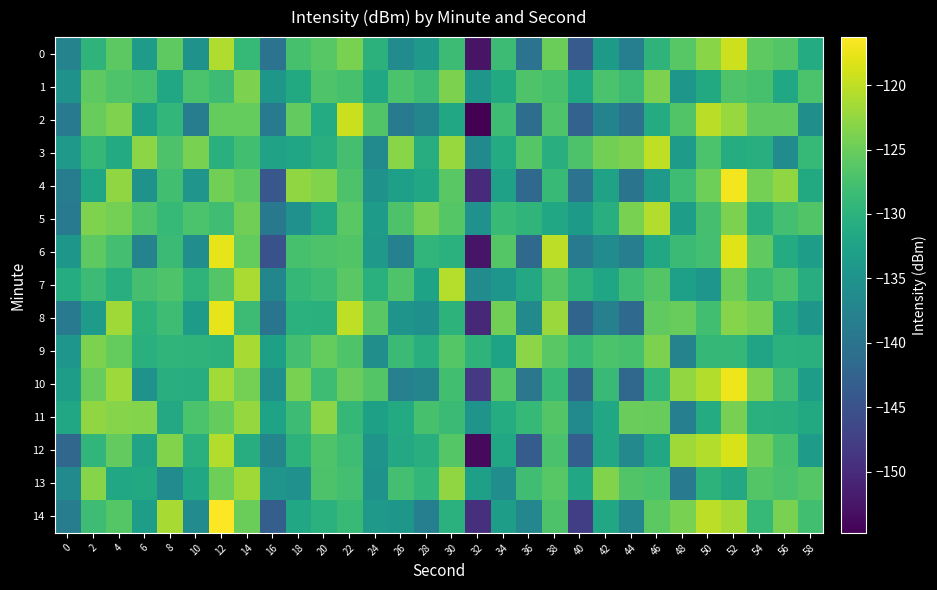

Rank the series by their maximum value, from lowest to highest.

1, 11, 13, 9, 5, 7, 3, 2, 0, 12, 8, 6, 10, 4, 14